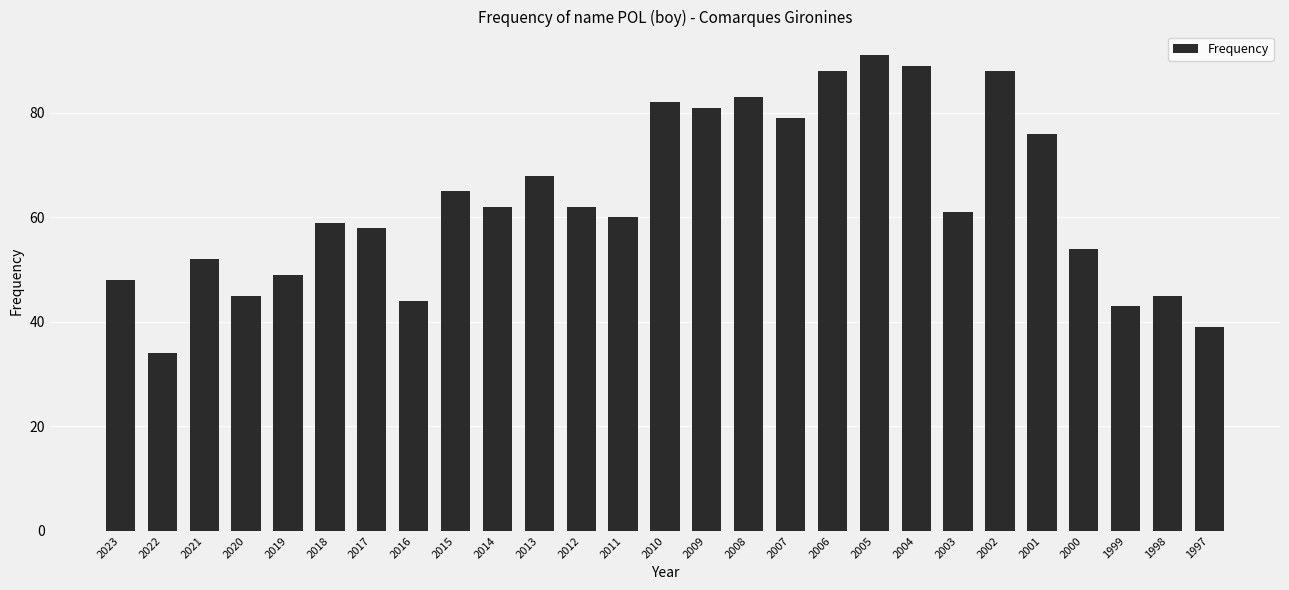

What is the difference between the maximum and second lowest values?

52